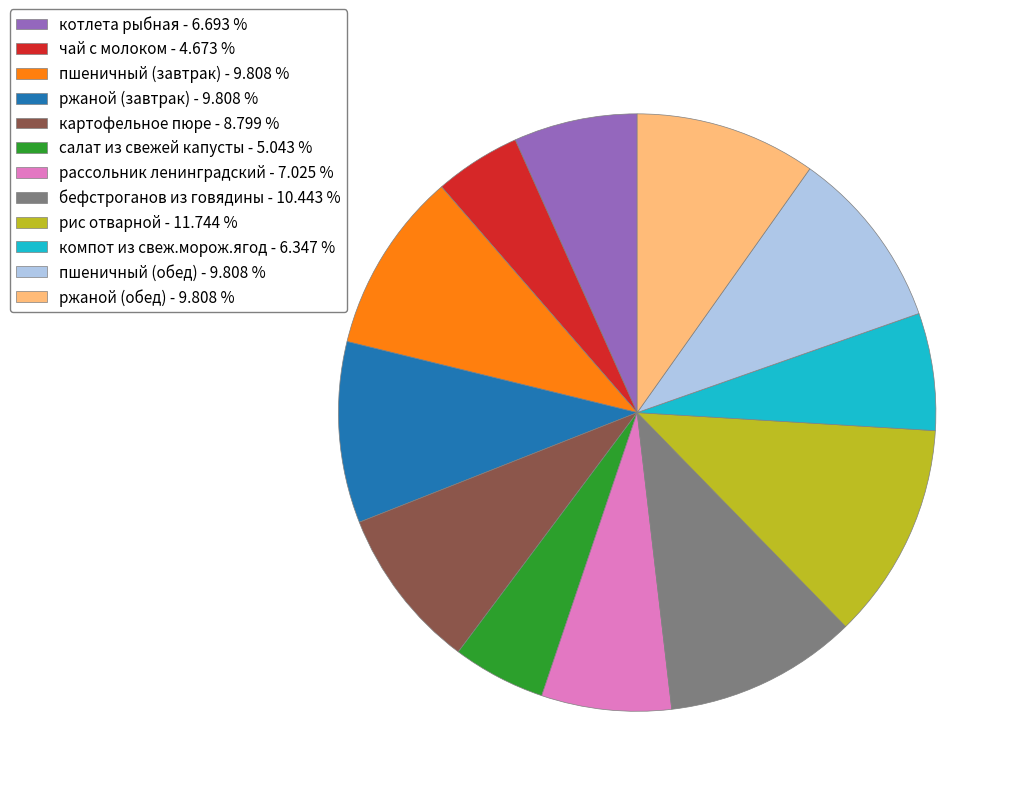

Does картофельное пюре account for over 50% of the chart?

No